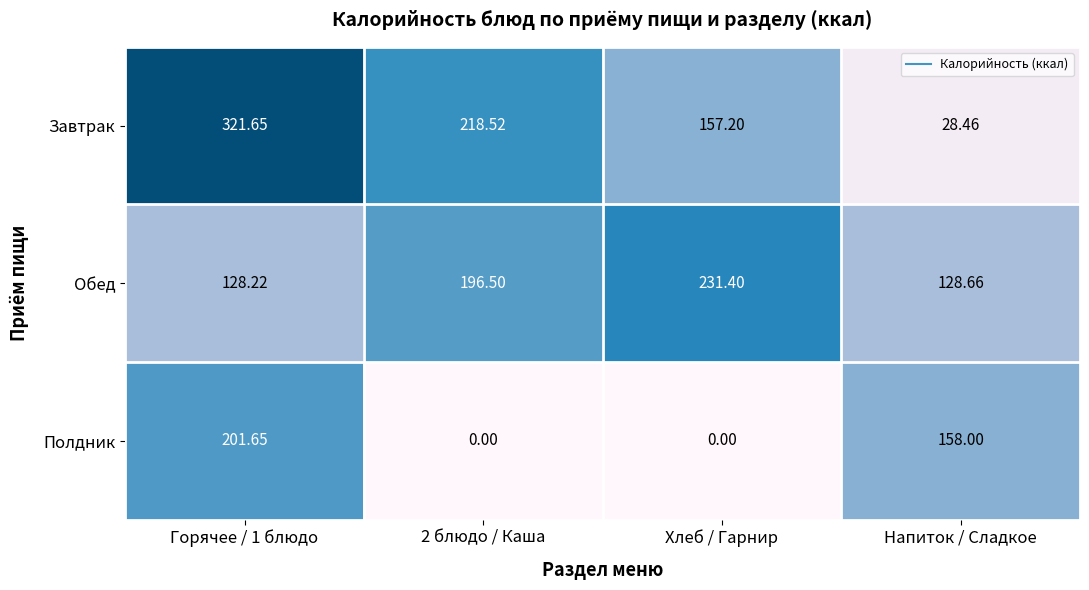

At which label does Обед reach its peak?

Хлеб / Гарнир